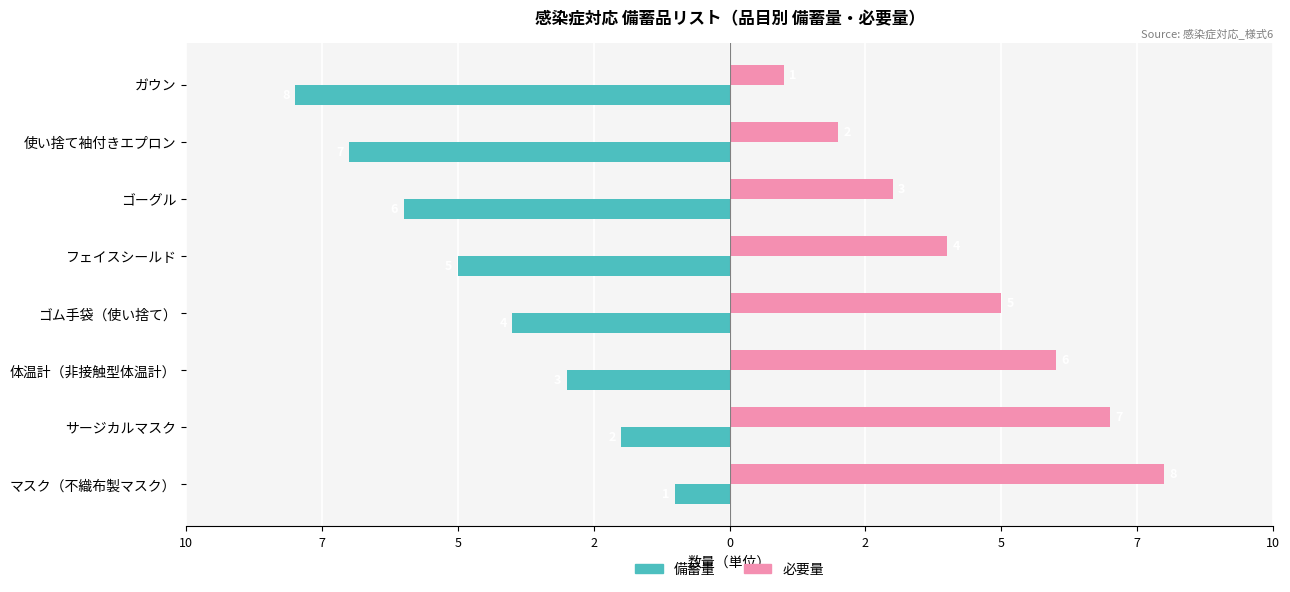

What are all the series names shown in the legend?

備蓄量, 必要量